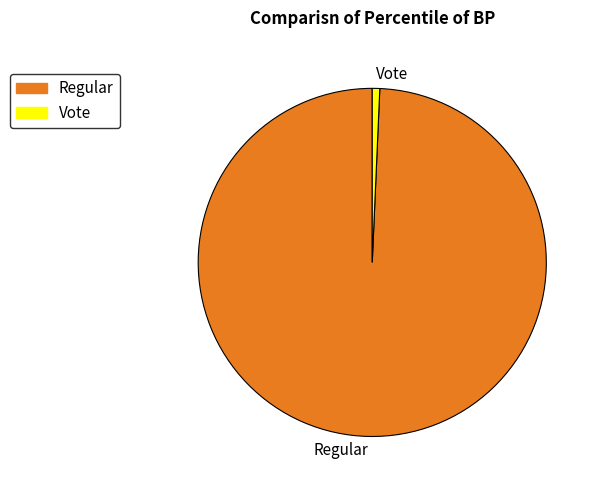

Is it true that Regular is 99% of the pie?

True